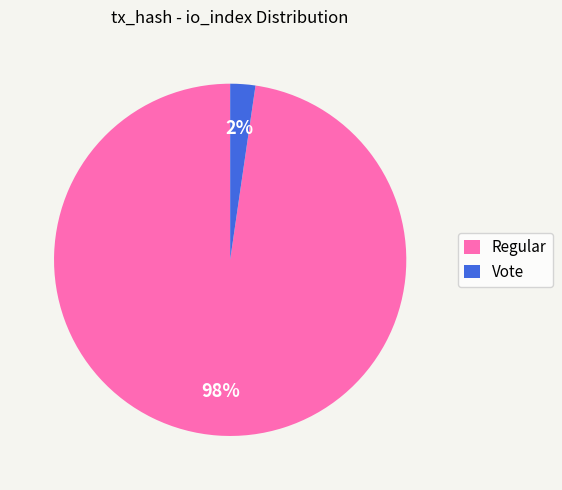

What is the largest slice in the pie chart?

Regular